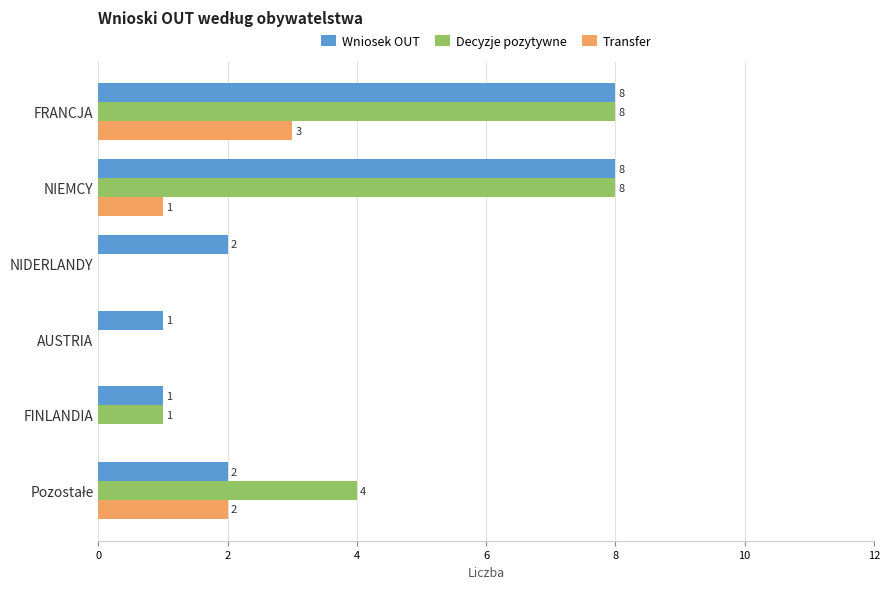

How many Transfer values are between 0 and 2?

5